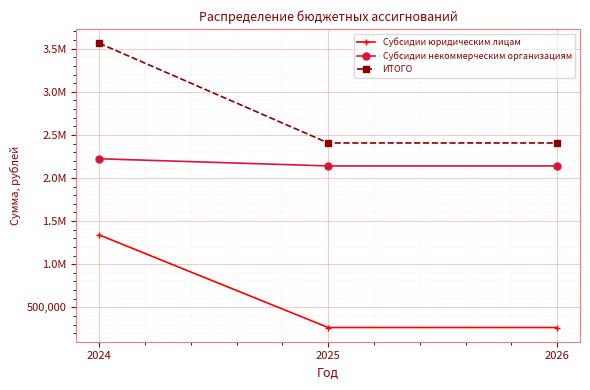

What is the value of the Субсидии некоммерческим организациям point at the 3rd from the left?

2139992.0